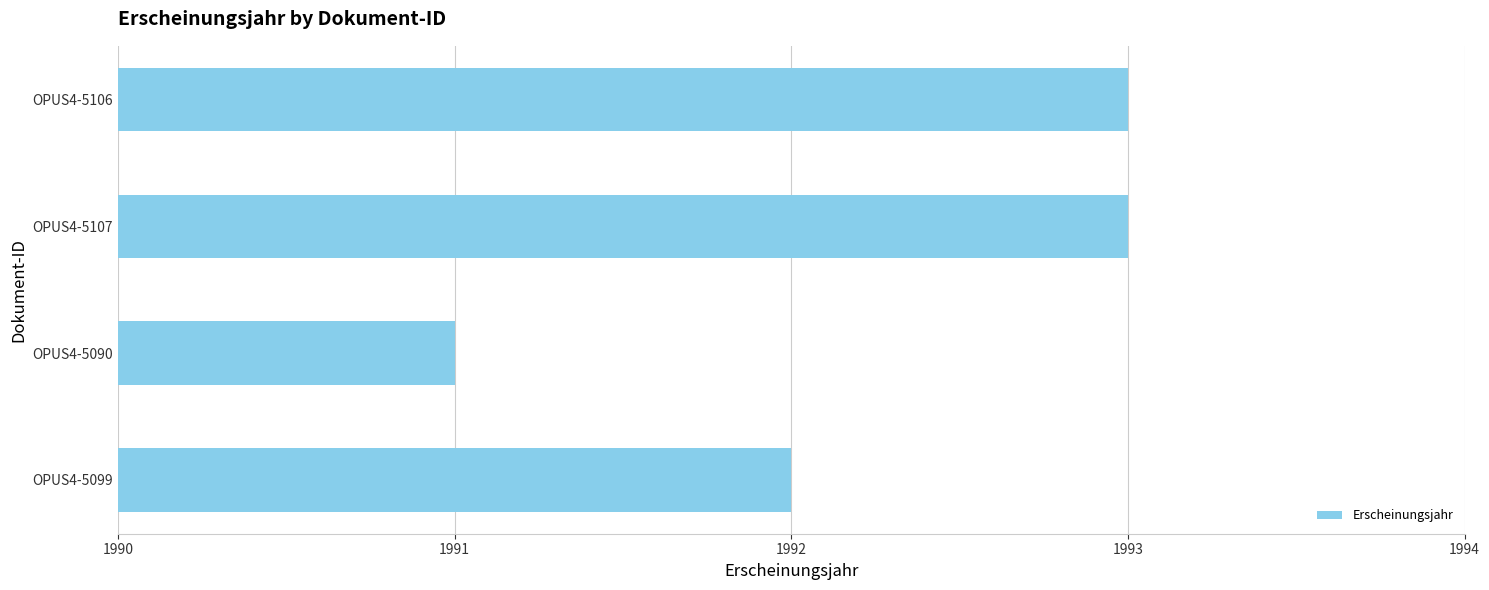

Approximately how many times larger is the value at OPUS4-5090 compared to OPUS4-5106?

1.0